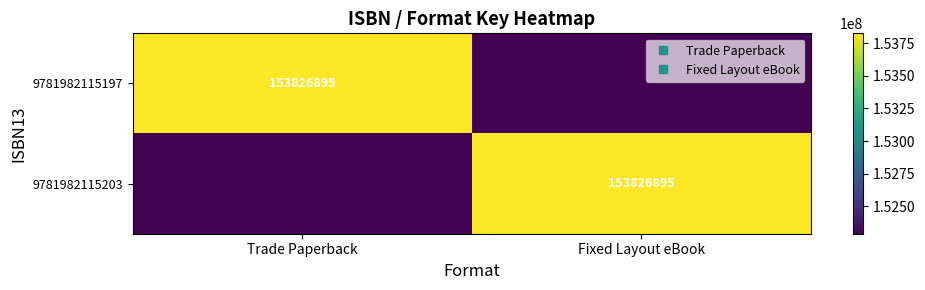

What is the maximum value for 9781982115197?

153826895.0